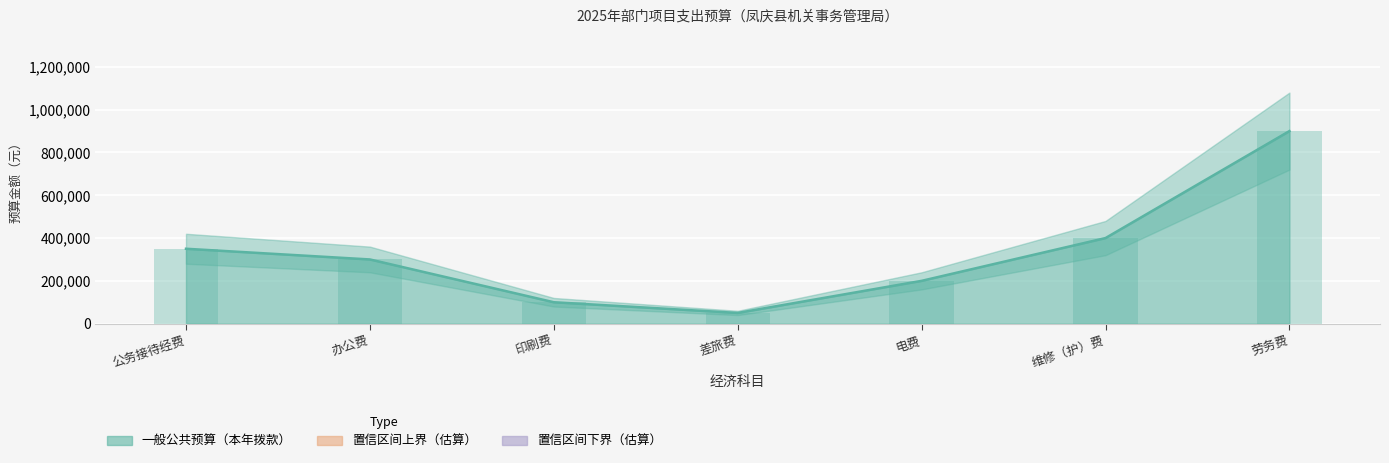

What is the difference between the maximum and second lowest values?

800000